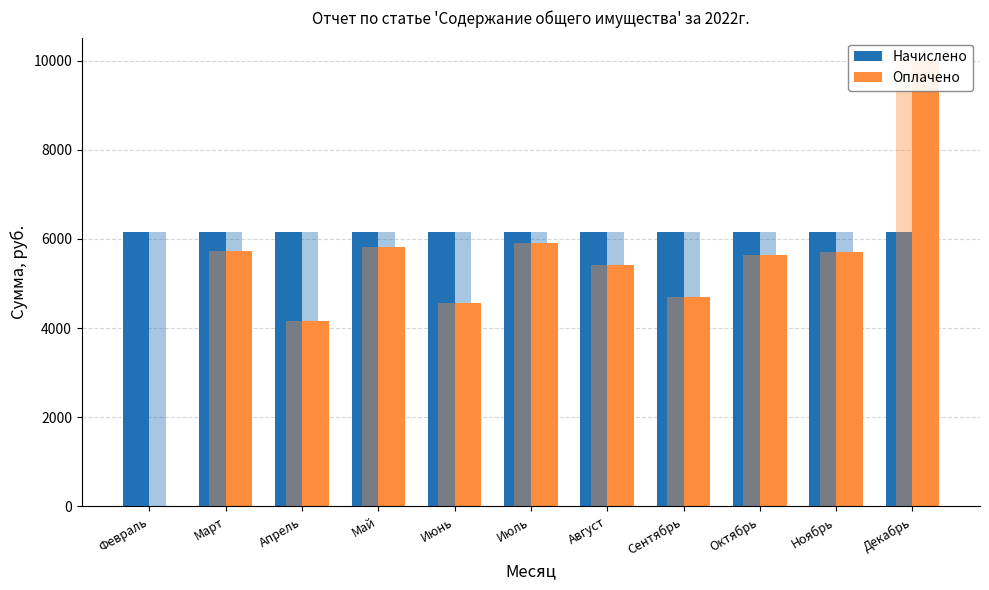

What position from the right is Март?

10